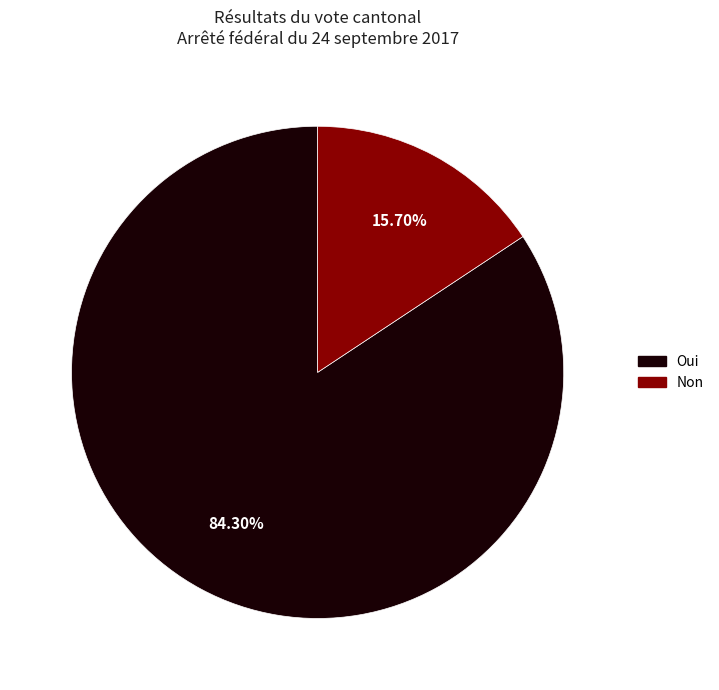

Does any single category account for the majority?

Yes